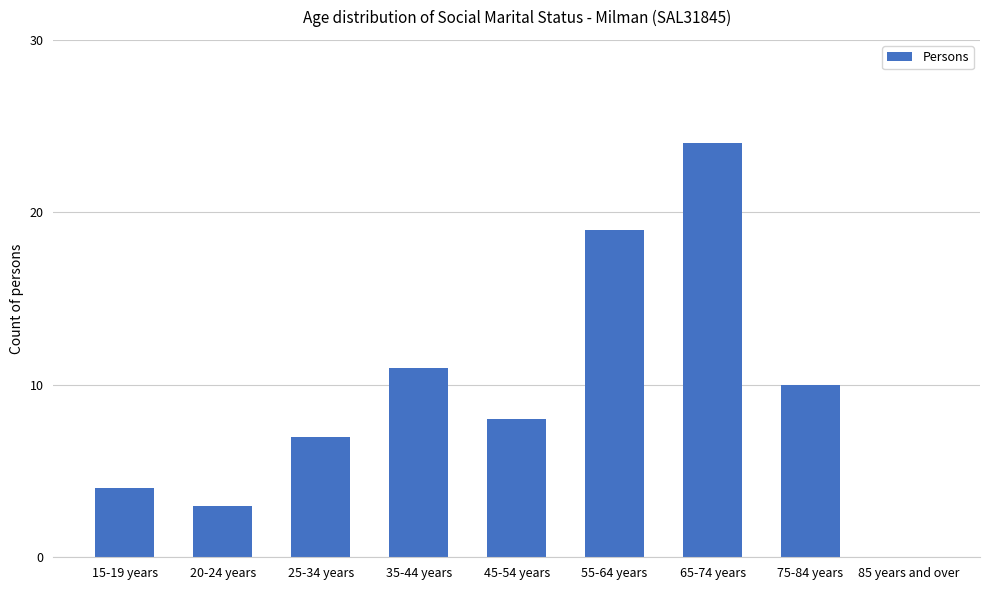

Reading right to left, what are all the values shown in this chart?

85 years and over=0	75-84 years=10	65-74 years=24	55-64 years=19	45-54 years=8	35-44 years=11	25-34 years=7	20-24 years=3	15-19 years=4